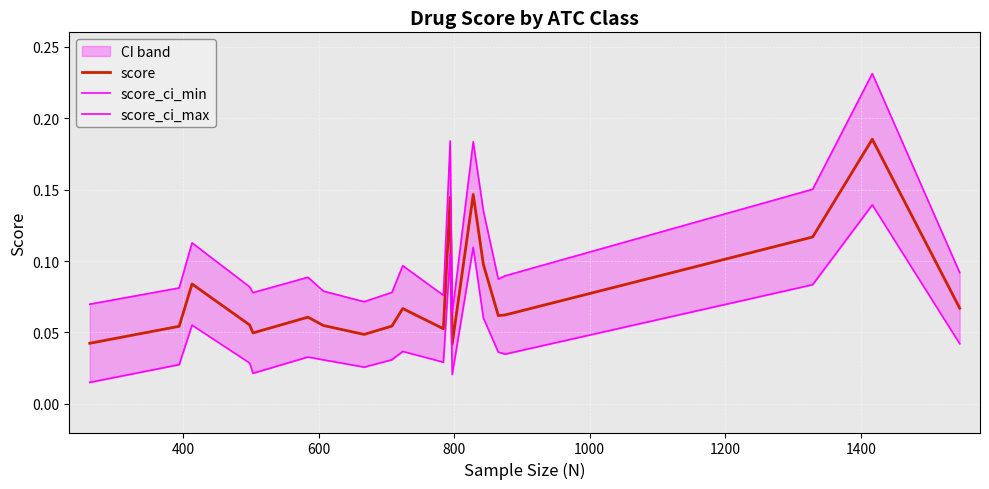

Which series has the largest total across all categories?

score_ci_max